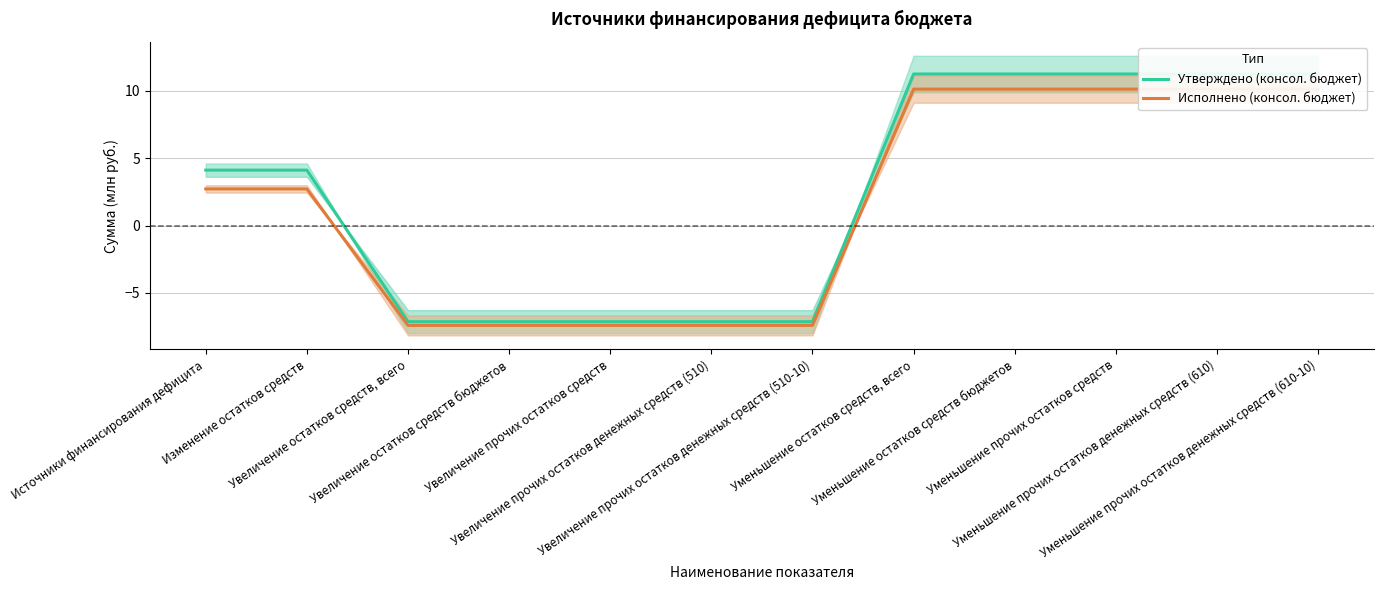

Does the chart display data point markers on the line(s)?

No